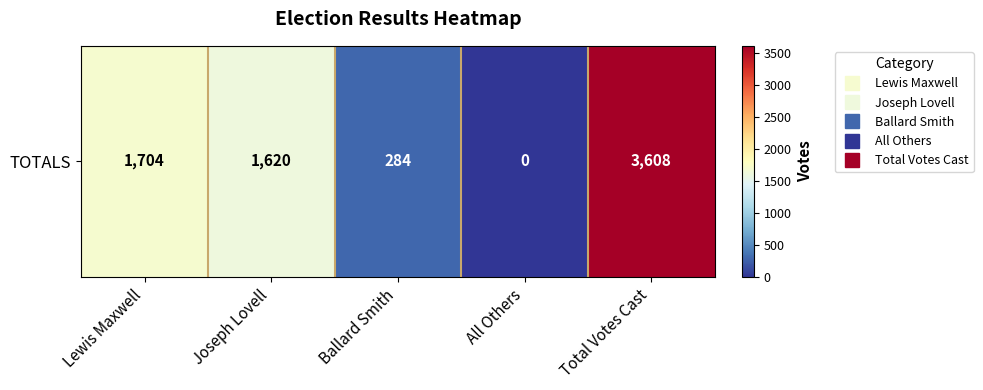

True or false: the data shows 1350 at All Others.

False